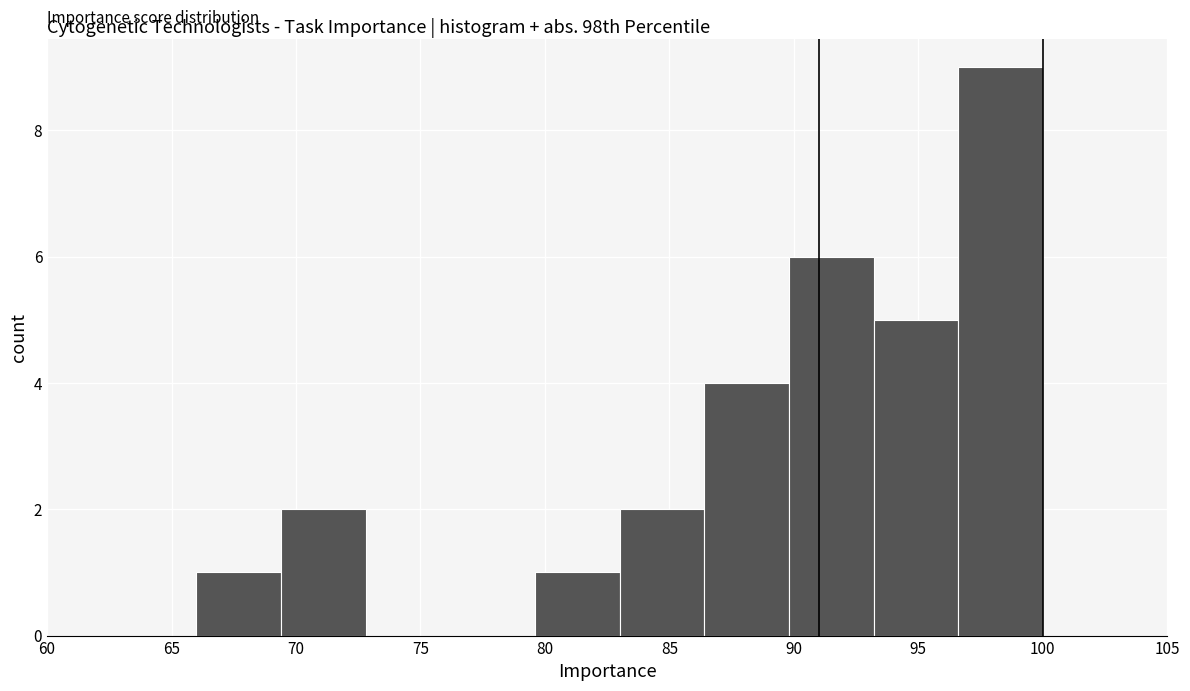

Which range on the x-axis has the tallest bar?

96.6 to 100.0